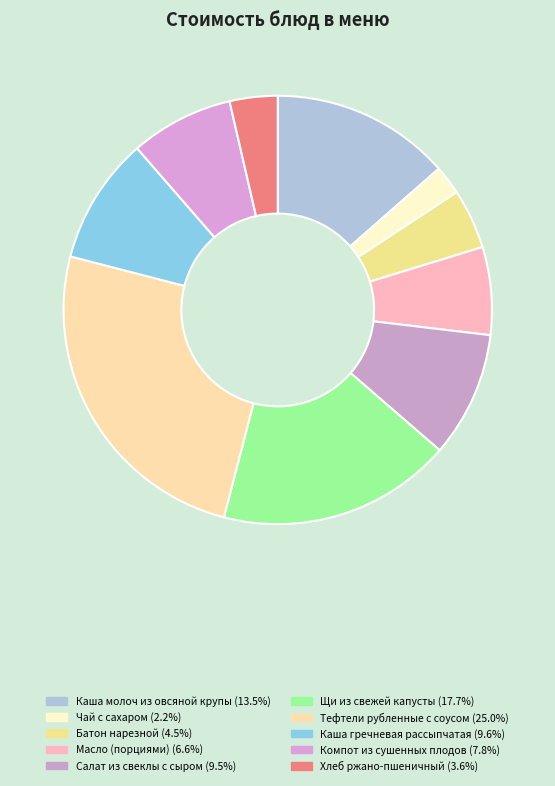

Does Компот из сушенных плодов account for over 50% of the chart?

No